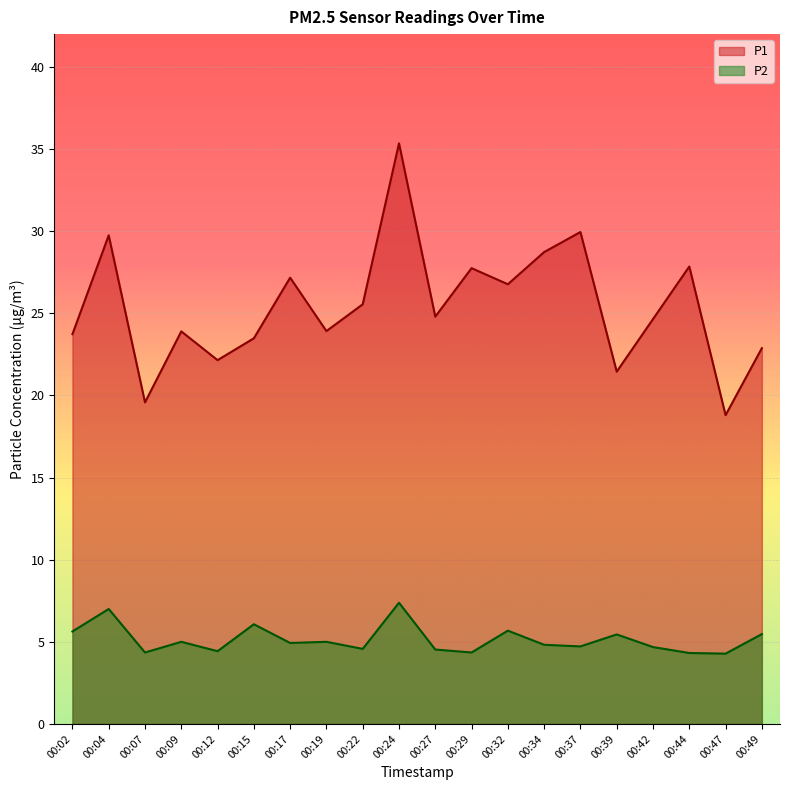

True or false: P1 and P2 cross at least once.

False